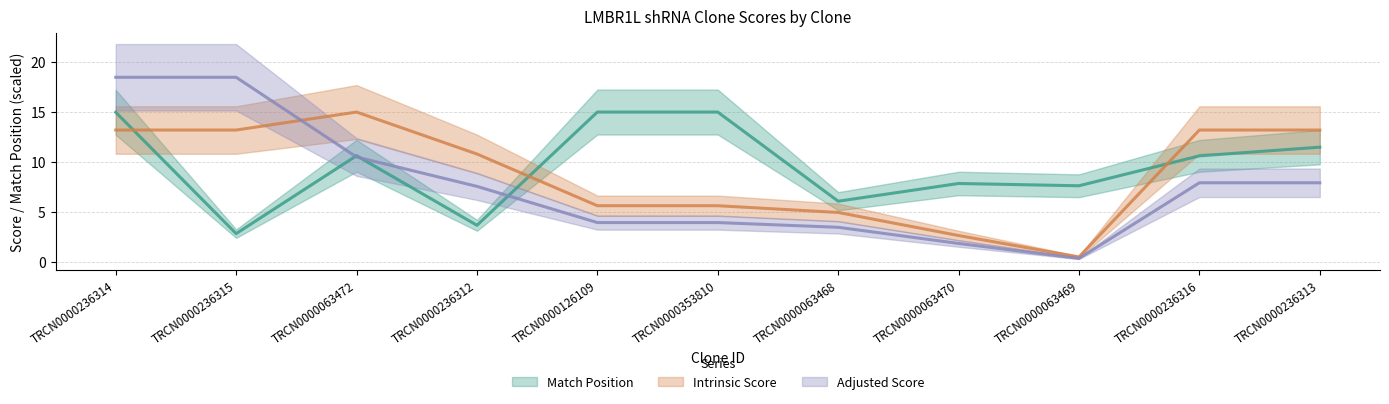

Where do Adjusted Score and Match Position first cross each other?

TRCN0000236315 and TRCN0000063472